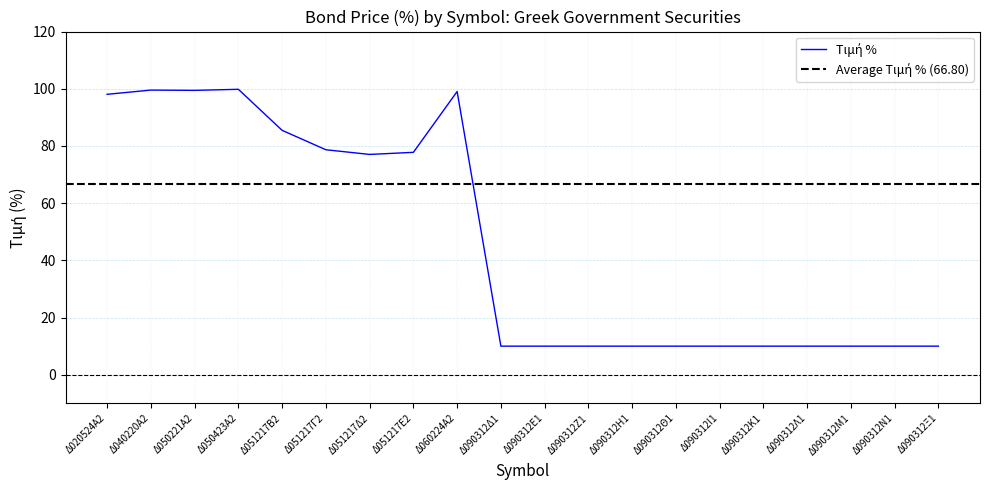

Reading left to right, what are all the values shown in this chart?

98.1	99.5	99.4	99.8	85.5	78.7	77.0	77.8	99.0	10.0	10.0	10.0	10.0	10.0	10.0	10.0	10.0	10.0	10.0	10.0